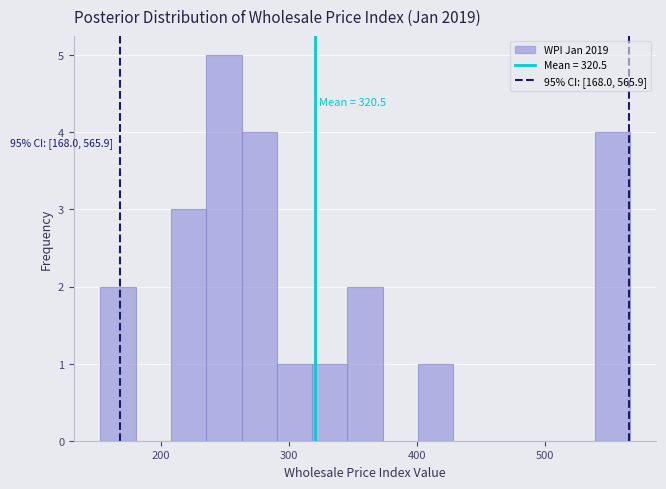

Read against the x-axis, roughly where is the centre of the tallest bar?

250